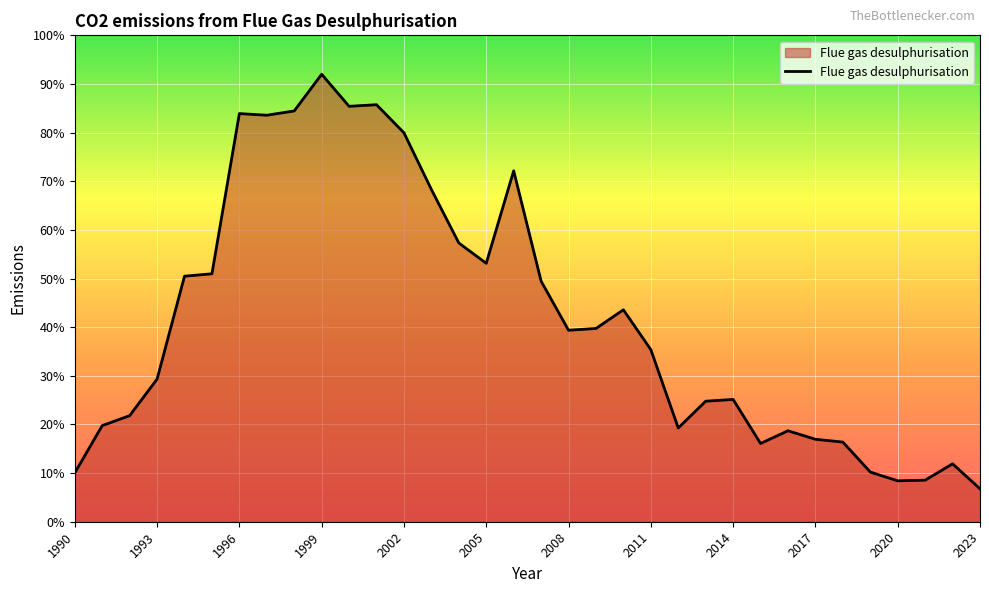

How many values are below 39?

17